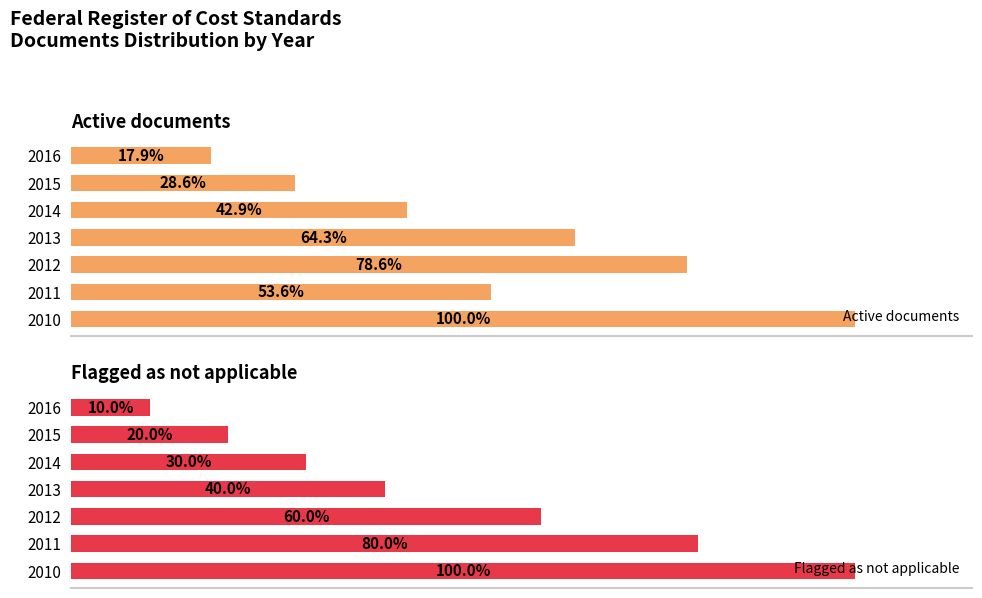

How many data points in Flagged as not applicable are above 4?

3